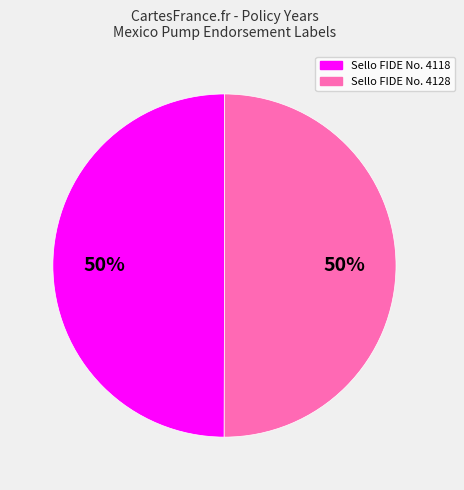

Is it true that Sello FIDE No. 4118 is 37% of the pie?

False